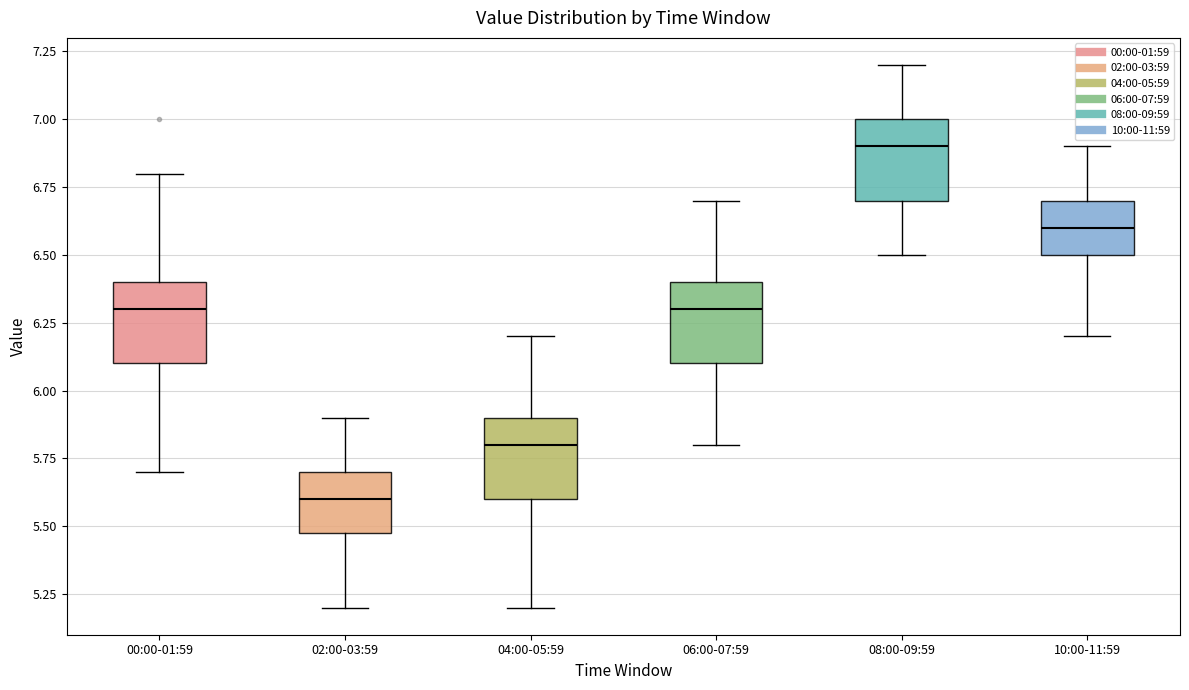

Which box has the highest median line?

08:00-09:59